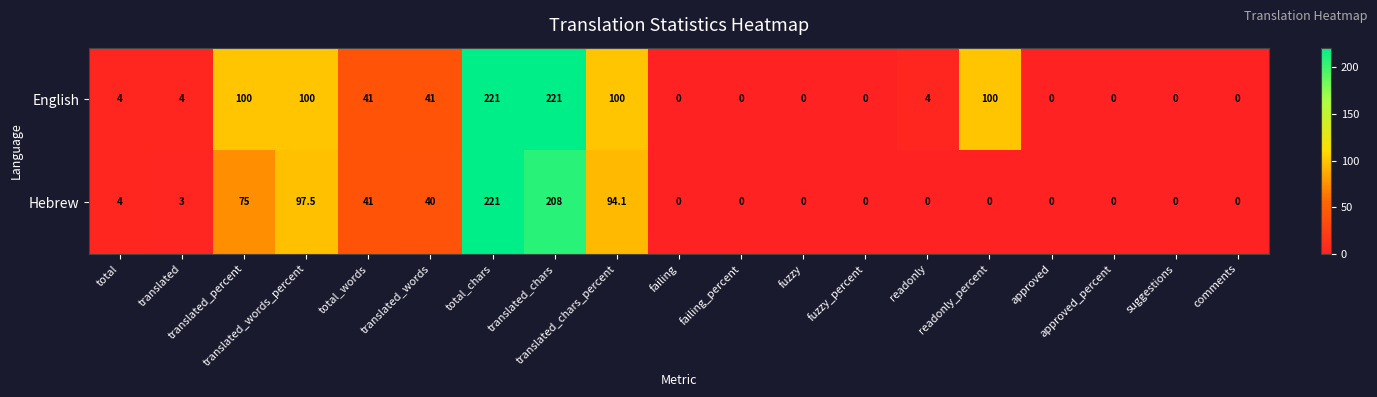

Rank the series by their average value, from highest to lowest.

English, Hebrew